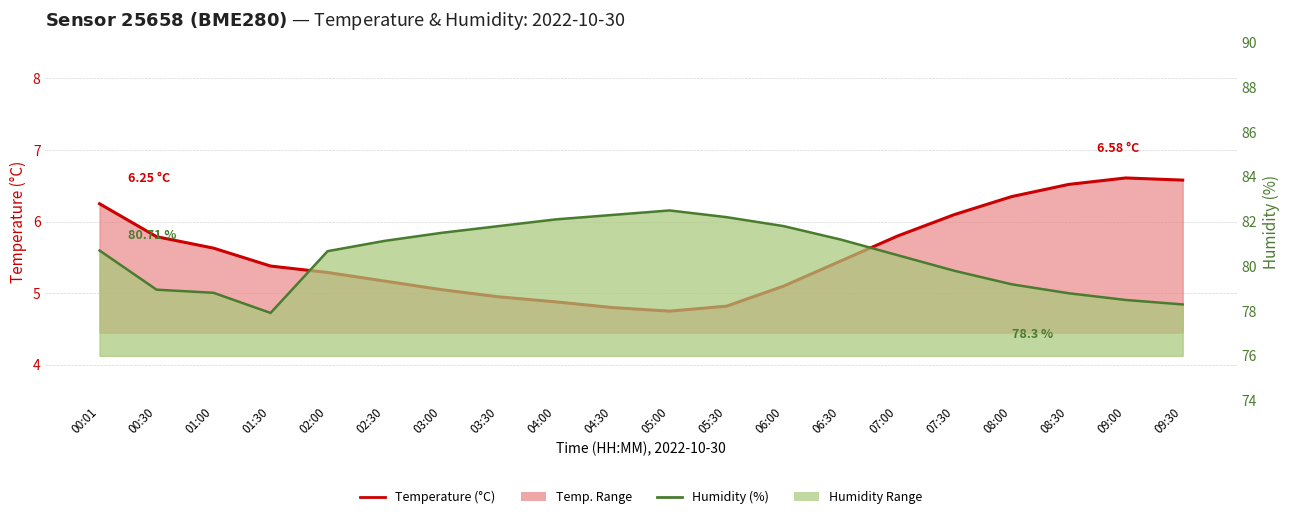

What is the difference between the second highest and minimum values in the Temperature (°C) series?

1.8